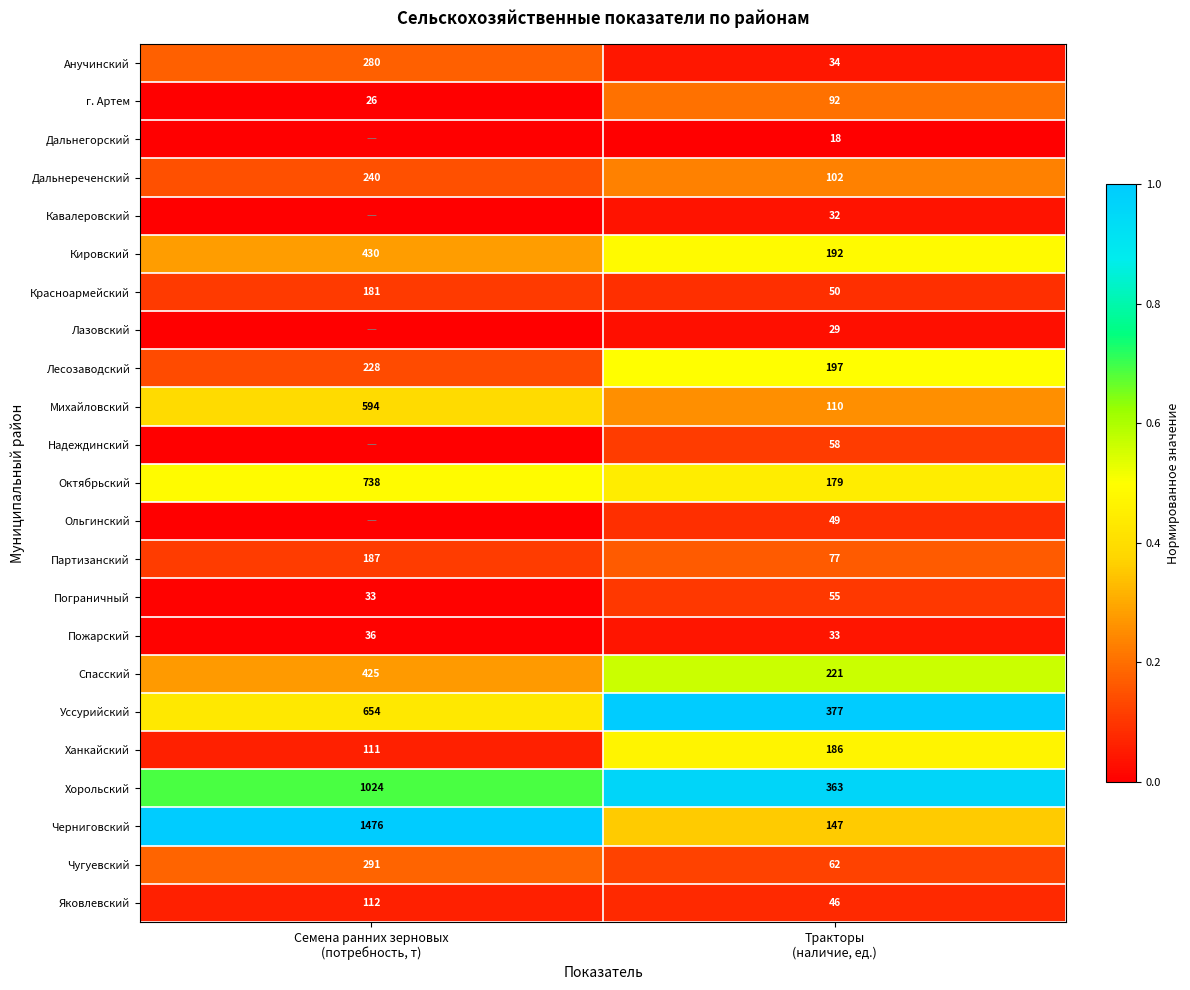

What is the total value across all series at Семена ранних зерновых
(потребность, т)?

4.5